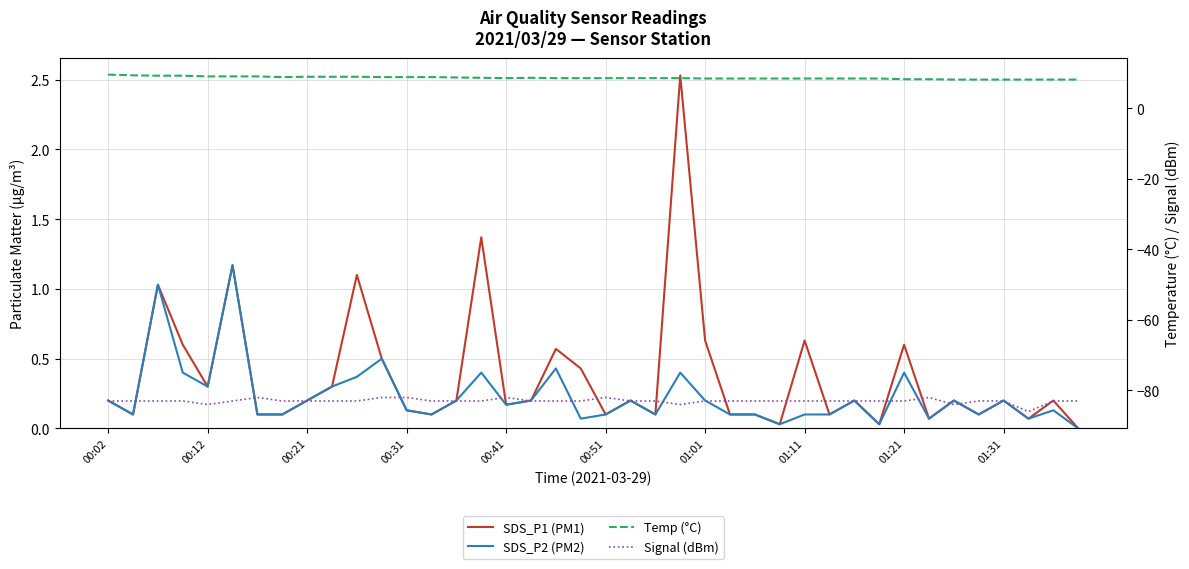

In Temp (°C), how many points are higher than both neighbors (excluding endpoints)?

1